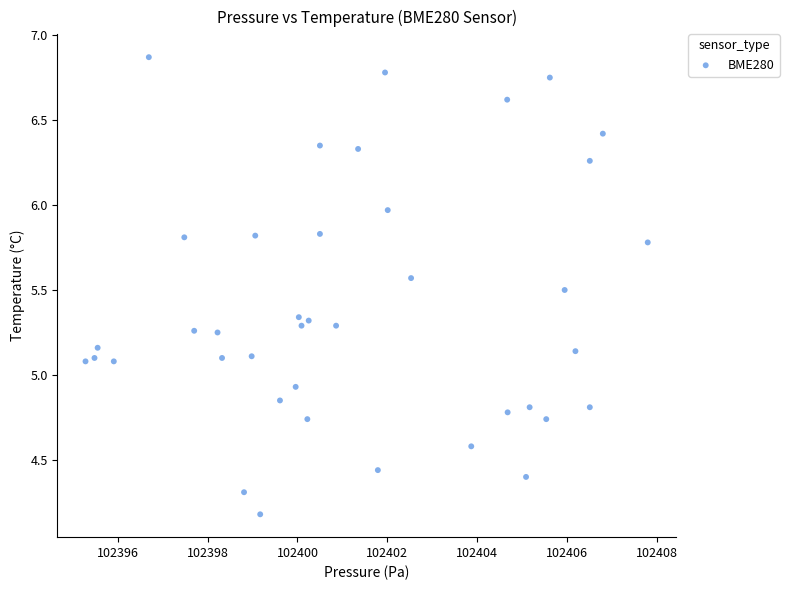

What is the range of Y values (max minus min)?

2.7